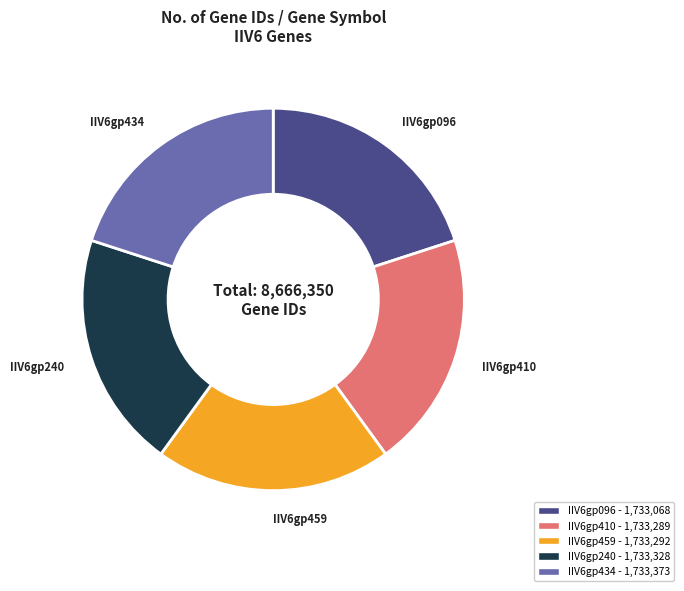

What is the ratio of the value at IIV6gp240 to the value at IIV6gp096?

1.0